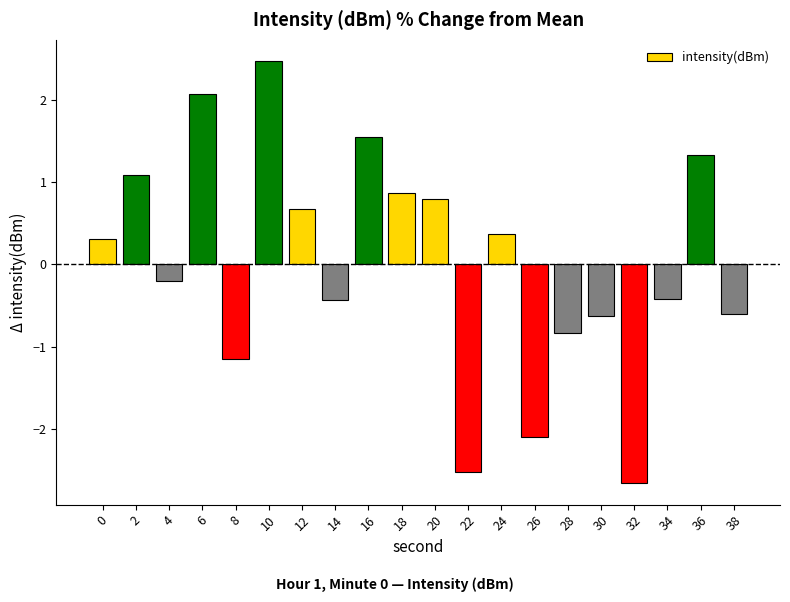

True or false: the data shows -0.2 at 4.

True